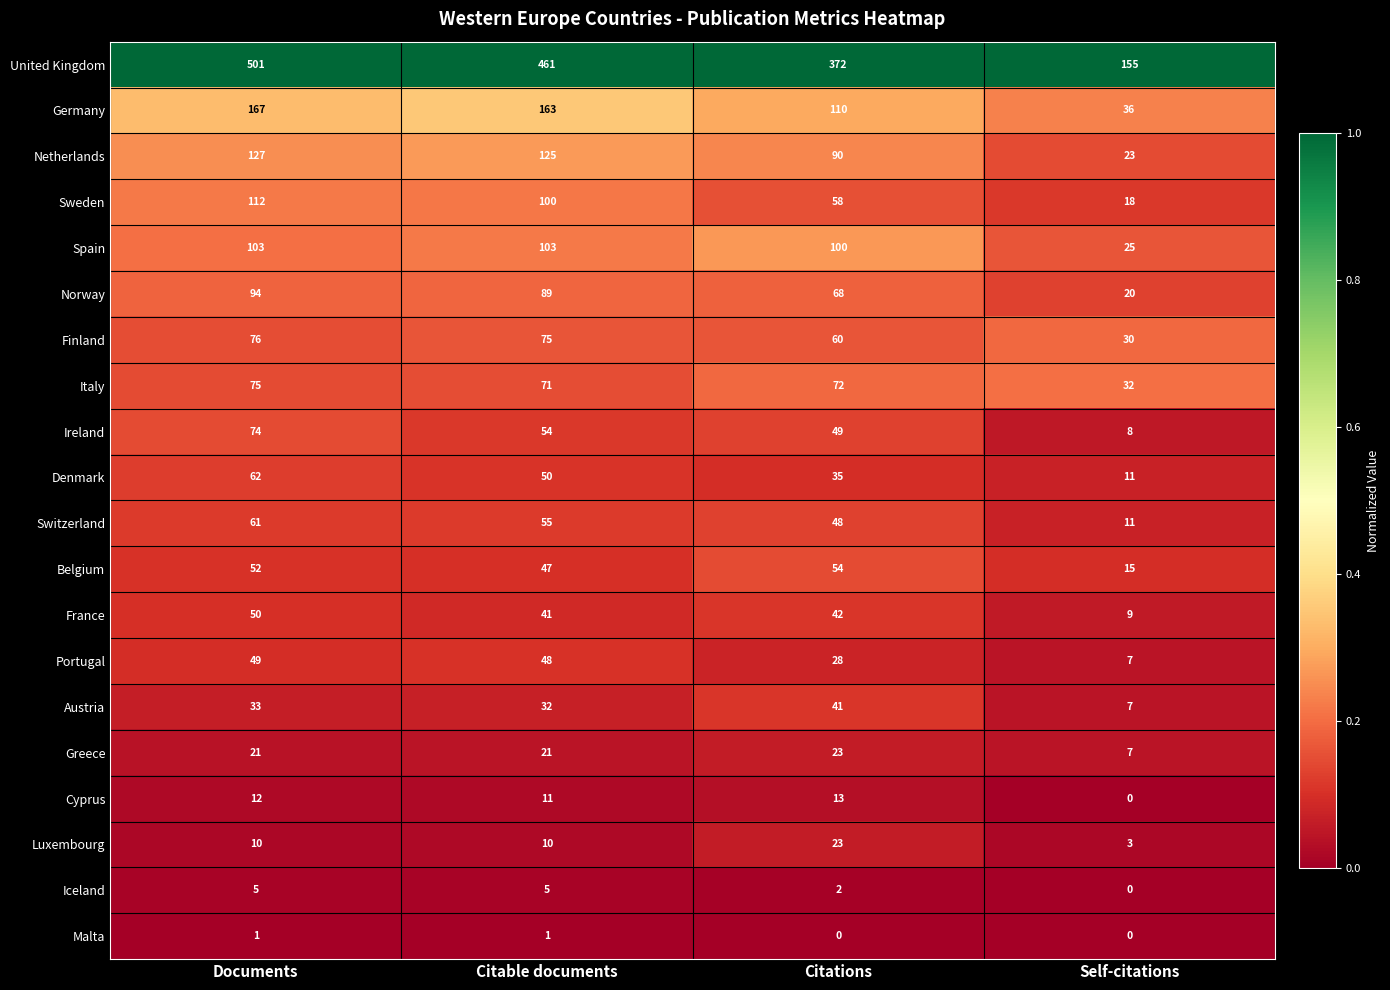

Rank the series at Citable documents from lowest to highest value.

Malta, Iceland, Luxembourg, Cyprus, Greece, Austria, France, Belgium, Portugal, Denmark, Ireland, Switzerland, Italy, Finland, Norway, Sweden, Spain, Netherlands, Germany, United Kingdom